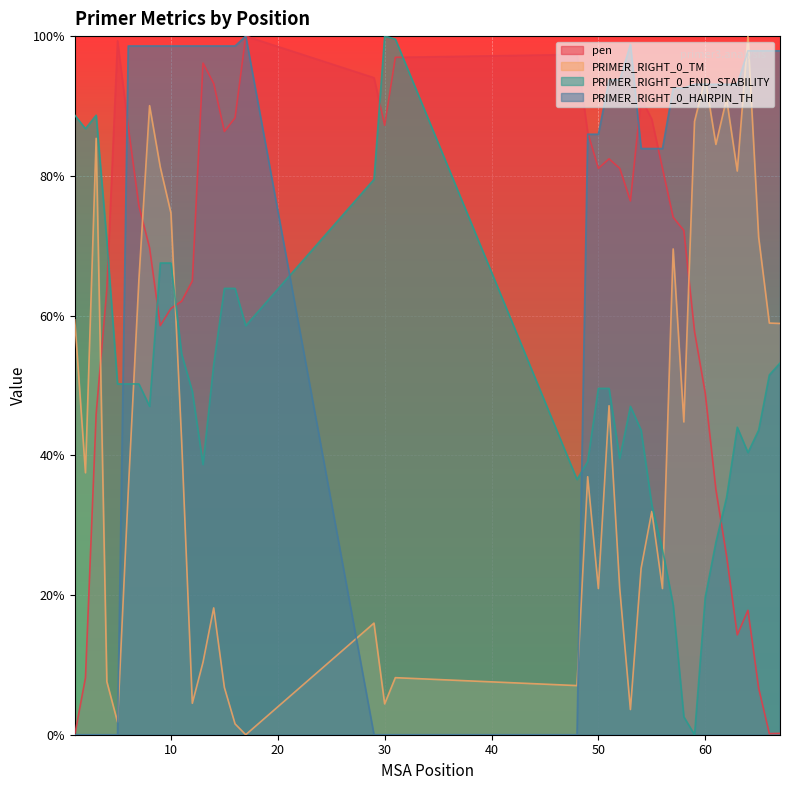

Reading left to right, extract all data points from this chart.

pen: 1=0.0	2=8.2	3=45.9	4=63.8	5=99.3	6=87.1	7=75.7	8=69.7	9=58.6	10=61.0	11=62.1	12=65.0	13=96.1	14=93.2	15=86.4	16=88.3	17=100.0	29=94.0	30=87.2	31=97.0	48=97.4	49=86.2	50=81.1	51=82.4	52=81.1	53=76.4	54=91.1	55=88.1	56=81.1	57=74.1	58=72.2	59=57.7	60=48.9	61=35.1	62=25.6	63=14.3	64=17.8	65=6.7	66=0.2	67=0.2
PRIMER_RIGHT_0_TM: 1=59.4	2=37.5	3=85.4	4=7.6	5=1.8	6=34.7	7=65.1	8=90.0	9=81.3	10=74.7	11=42.1	12=4.5	13=10.4	14=18.2	15=6.8	16=1.5	17=0.0	29=16.0	30=4.4	31=8.2	48=7.0	49=36.9	50=20.9	51=47.1	52=20.9	53=3.6	54=23.8	55=32.0	56=20.9	57=69.5	58=44.8	59=87.8	60=93.9	61=84.5	62=91.0	63=80.7	64=100.0	65=71.2	66=58.9	67=58.9
PRIMER_RIGHT_0_END_STABILITY: 1=88.7	2=86.8	3=88.7	4=70.7	5=50.2	6=50.2	7=50.2	8=47.0	9=67.5	10=67.5	11=54.5	12=49.1	13=38.7	14=53.0	15=63.9	16=63.9	17=58.5	29=79.5	30=100.0	31=99.6	48=36.5	49=39.1	50=49.6	51=49.6	52=39.5	53=47.0	54=43.6	55=32.9	56=26.5	57=18.6	58=2.6	59=0.0	60=19.7	61=27.6	62=34.0	63=44.0	64=40.4	65=43.6	66=51.5	67=53.2
PRIMER_RIGHT_0_HAIRPIN_TH: 1=0.0	2=0.0	3=0.0	4=0.0	5=0.0	6=98.6	7=98.6	8=98.6	9=98.6	10=98.6	11=98.6	12=98.6	13=98.6	14=98.6	15=98.6	16=98.6	17=100.0	29=0.0	30=0.0	31=0.0	48=0.0	49=86.0	50=86.0	51=93.7	52=93.7	53=98.8	54=83.9	55=83.9	56=83.9	57=92.6	58=92.6	59=93.1	60=93.1	61=93.1	62=93.1	63=93.1	64=97.9	65=97.9	66=97.9	67=97.9